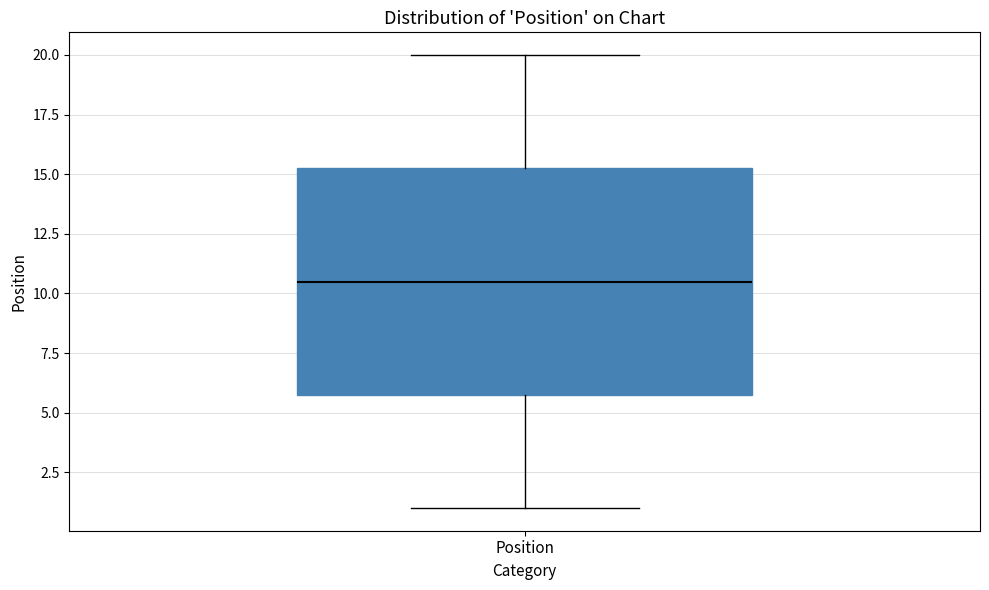

Read this box plot against the y-axis: the position of the median line, the range covered by the box, and the ends of both whiskers. The values are not printed on the chart, so give them approximately, as read against the axis.

median 10.5, box 6.0 to 15.5, whiskers 1.0 to 20.0